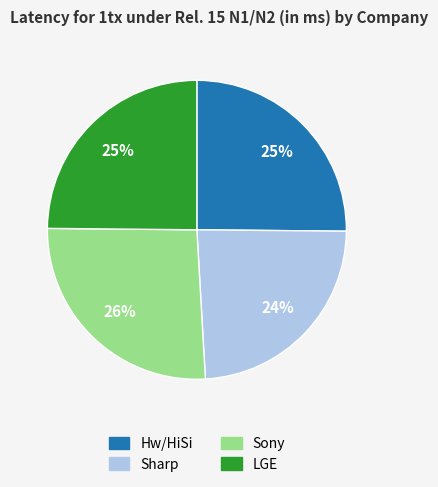

How many slices are in this pie chart?

4